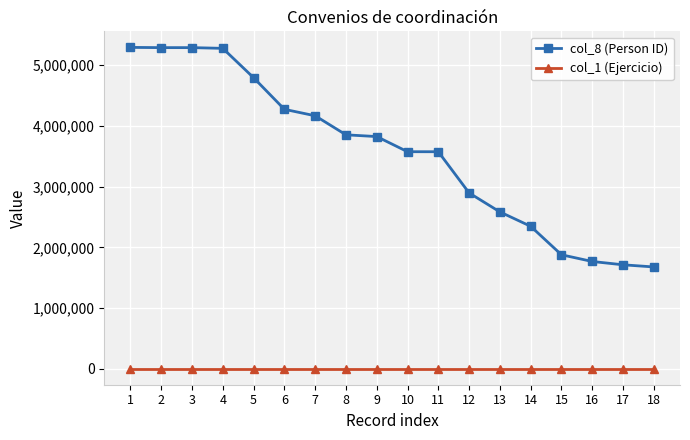

List the series in order of their overall mean, lowest first.

col_1 (Ejercicio), col_8 (Person ID)